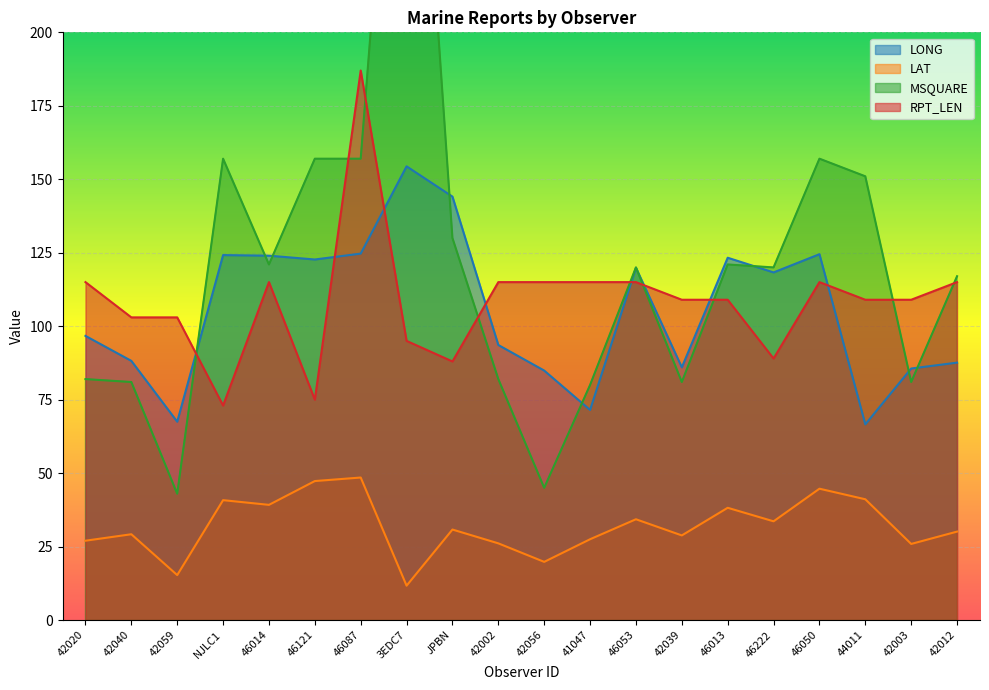

The LAT series shows 30.6 at 42056. True or false?

False